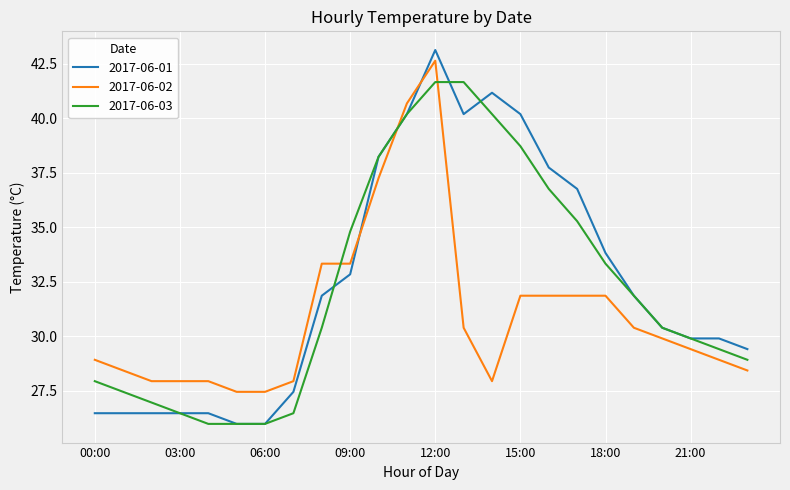

What is the smallest value displayed?

26.0